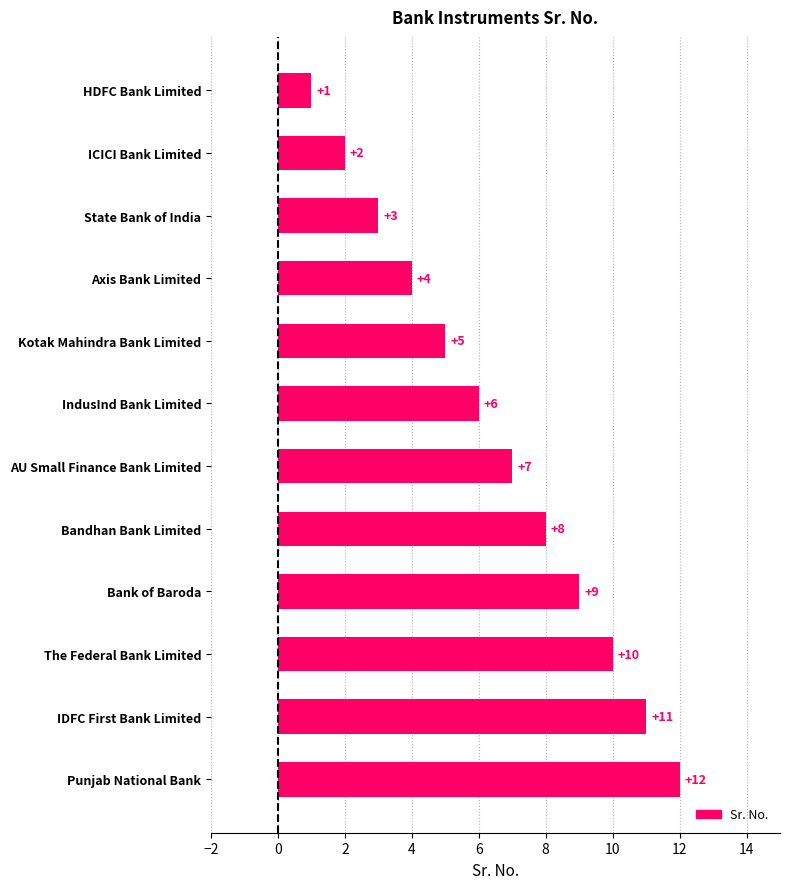

Rank the categories by value from highest to lowest.

Punjab National Bank, IDFC First Bank Limited, The Federal Bank Limited, Bank of Baroda, Bandhan Bank Limited, AU Small Finance Bank Limited, IndusInd Bank Limited, Kotak Mahindra Bank Limited, Axis Bank Limited, State Bank of India, ICICI Bank Limited, HDFC Bank Limited